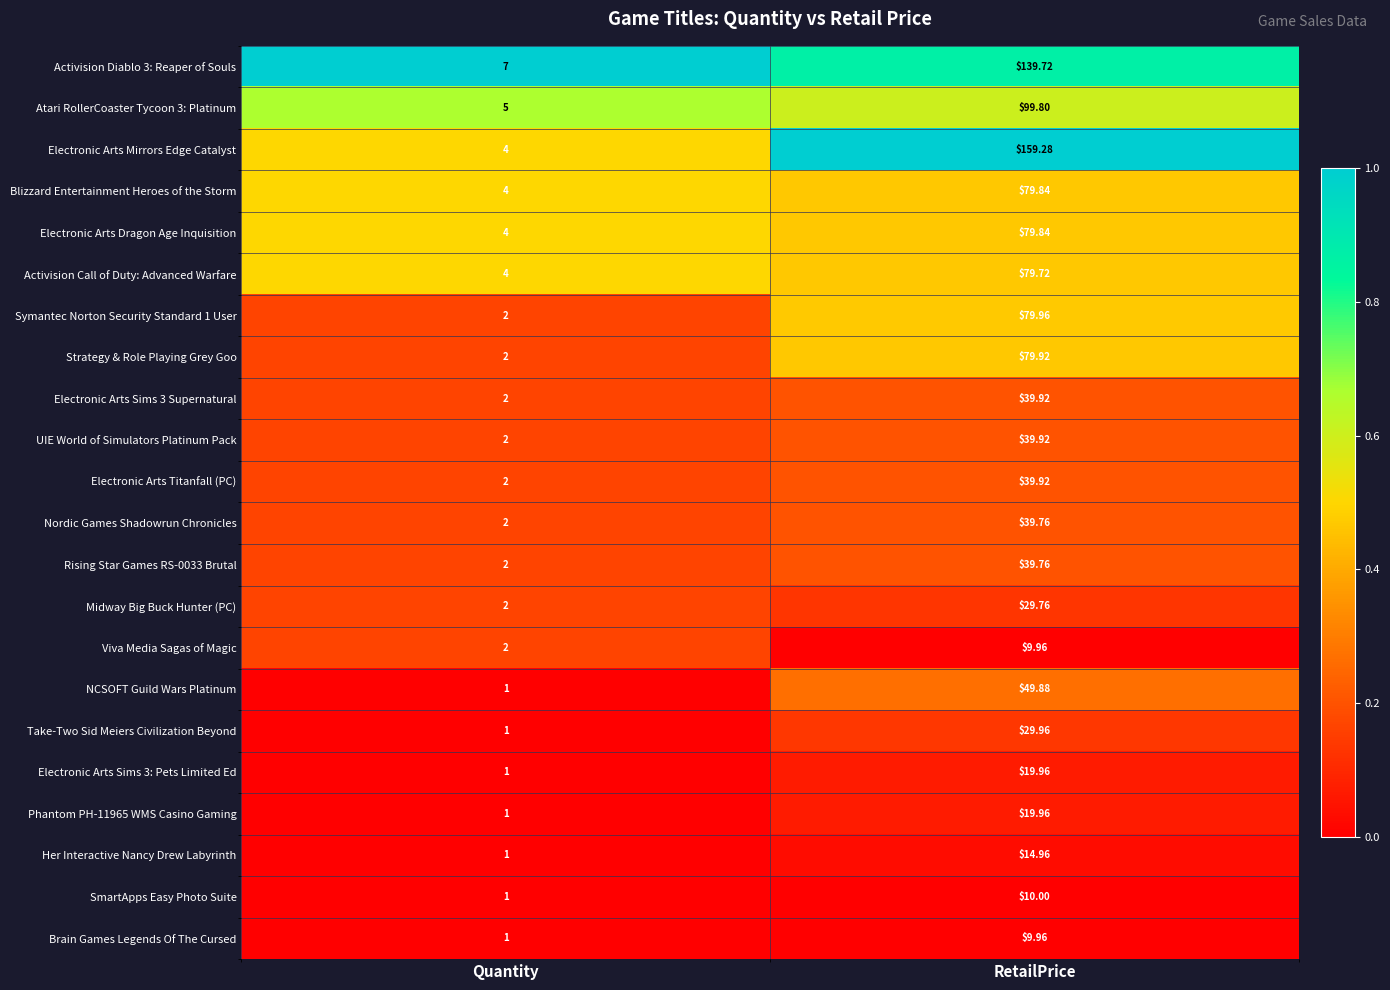

Which category has the highest value in the Phantom PH-11965 WMS Casino Gaming series?

RetailPrice